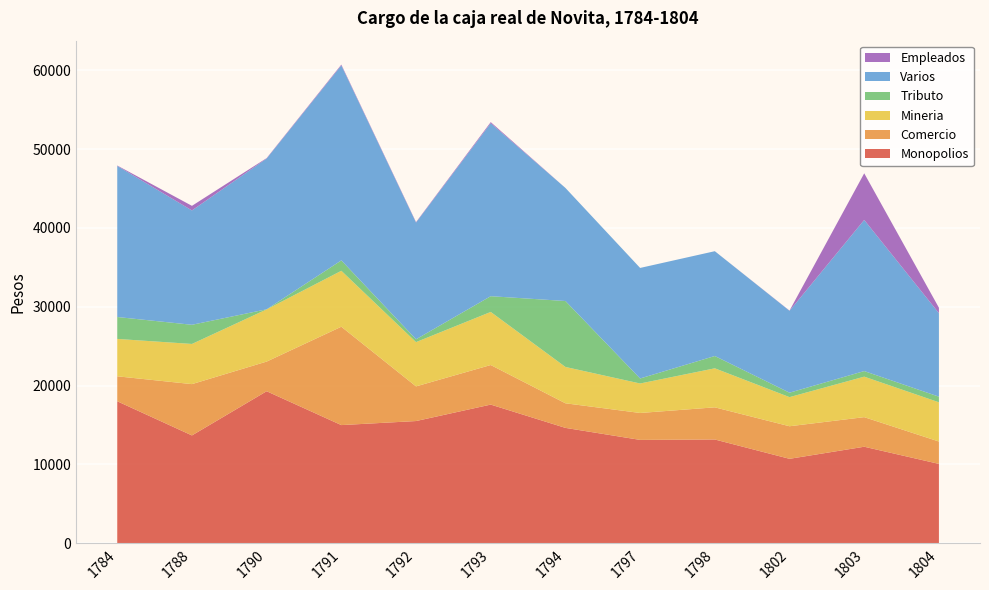

Reading left to right, extract all data points from this chart.

Monopolios: 1784=18017	1788=13684	1790=19289	1791=14995	1792=15508	1793=17595	1794=14641	1797=13117	1798=13169	1802=10718	1803=12250	1804=10074
Comercio: 1784=3166	1788=6507	1790=3761	1791=12476	1792=4396	1793=5019	1794=3119	1797=3415	1798=4078	1802=4130	1803=3753	1804=2837
Mineria: 1784=4741	1788=5095	1790=6621	1791=7094	1792=5615	1793=6733	1794=4609	1797=3739	1798=4949	1802=3693	1803=5135	1804=4976
Tributo: 1784=2779	1788=2431	1790=10	1791=1320	1792=360	1793=1996	1794=8364	1797=636	1798=1562	1802=563	1803=709	1804=713
Varios: 1784=19165	1788=14503	1790=19121	1791=24730	1792=14802	1793=21938	1794=14339	1797=14020	1798=13293	1802=10388	1803=19170	1804=10591
Empleados: 1784=50	1788=583	1790=55	1791=101	1792=60	1793=140	1794=0	1797=0	1798=0	1802=25	1803=5913	1804=691